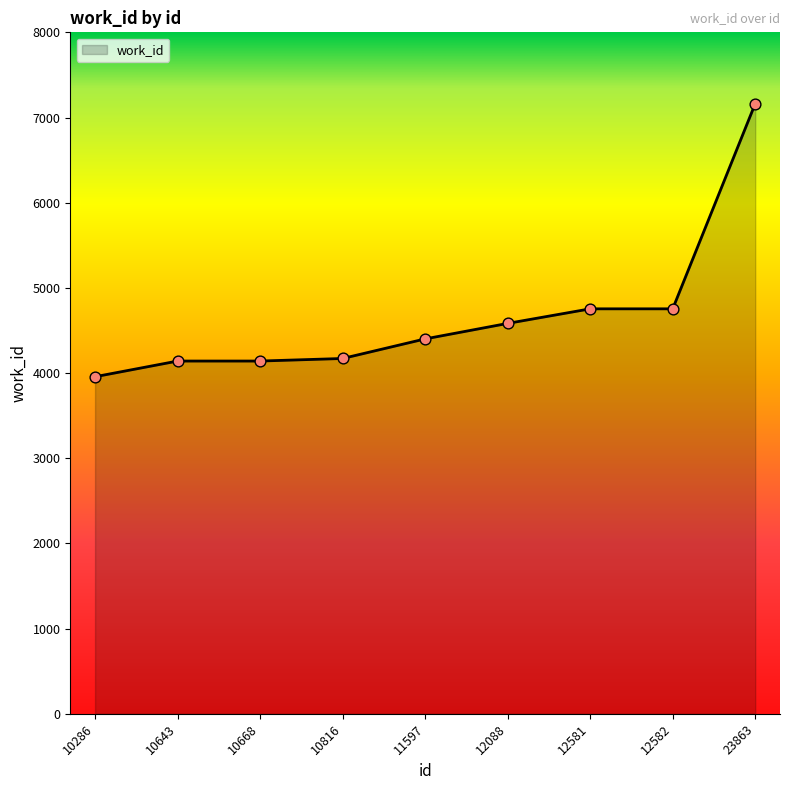

Which has a higher value, 23863 or 10668?

23863